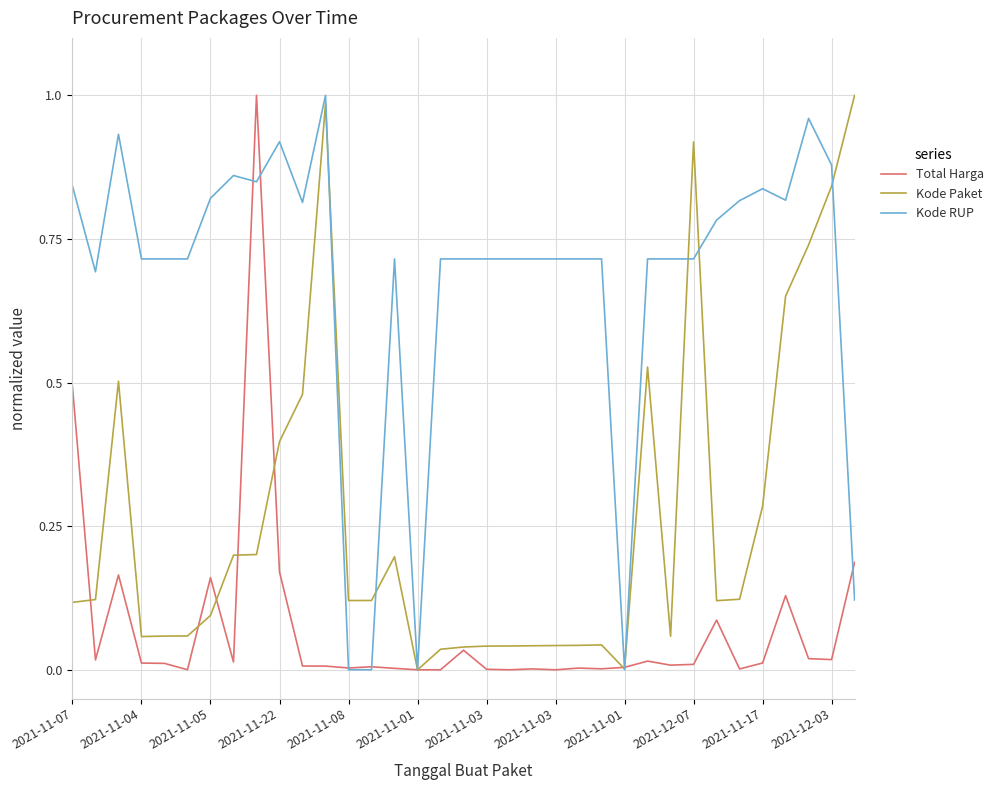

Which series has the largest total across all categories?

Kode RUP